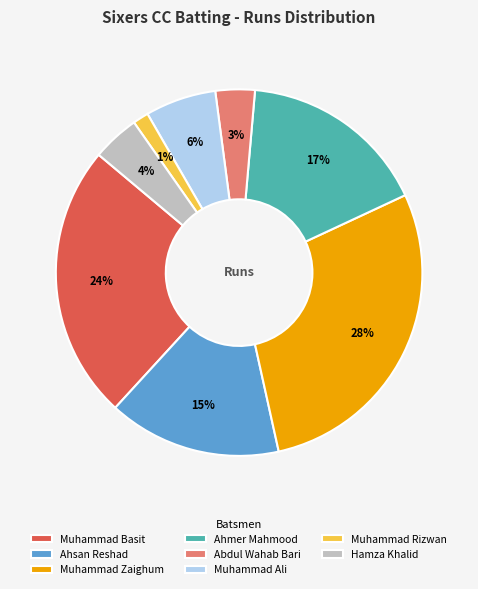

To the nearest percent, what portion does Muhammad Basit represent?

24%